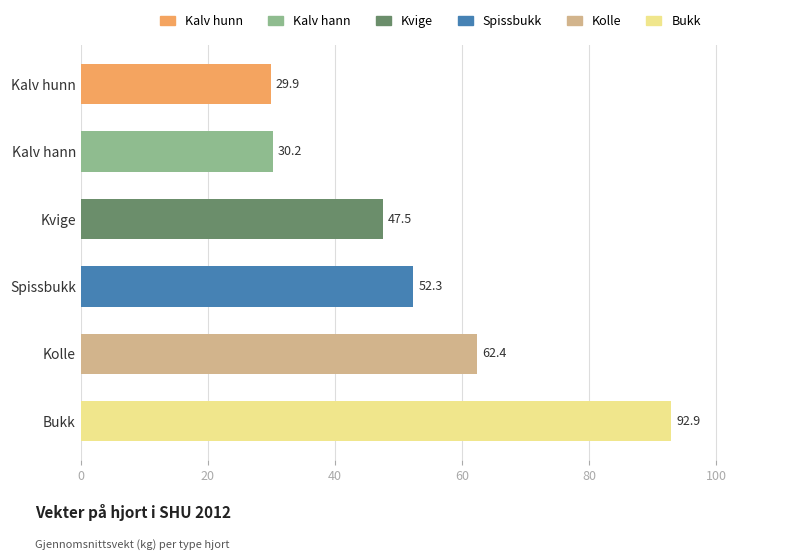

Which has a higher value, Kalv hunn or Kalv hann?

Kalv hann